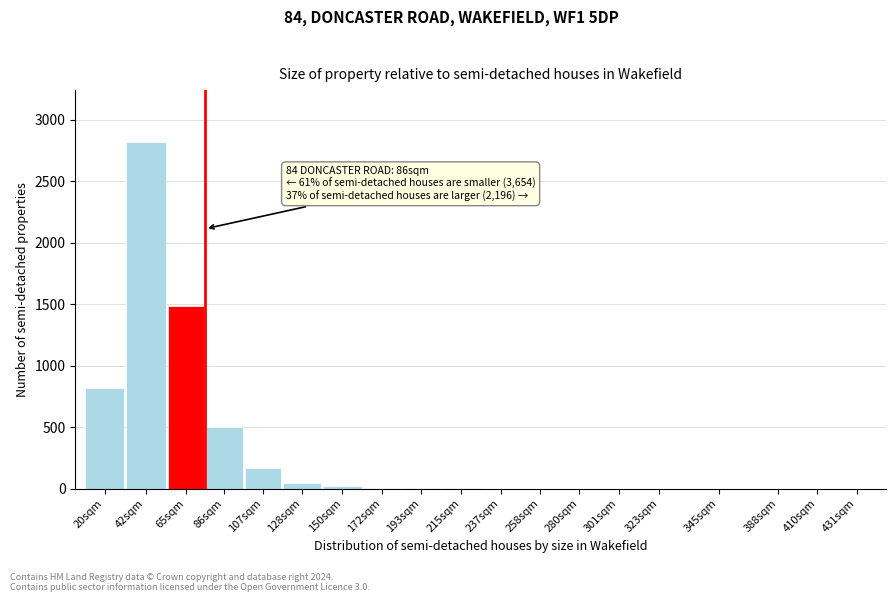

What is the sum of all values?

5896